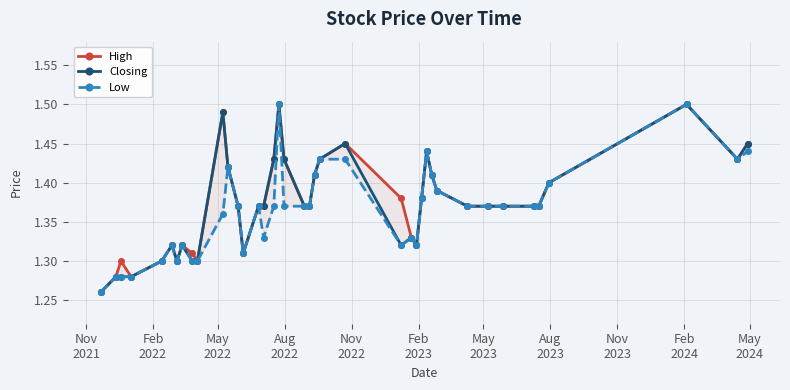

True or false: High and Low intersect in this chart.

False